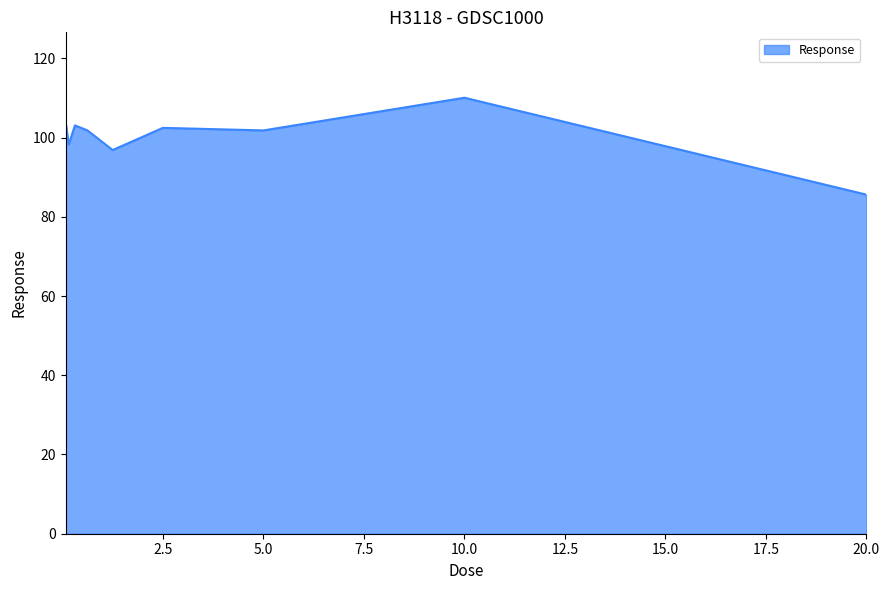

What is the difference between the maximum and minimum values?

24.5